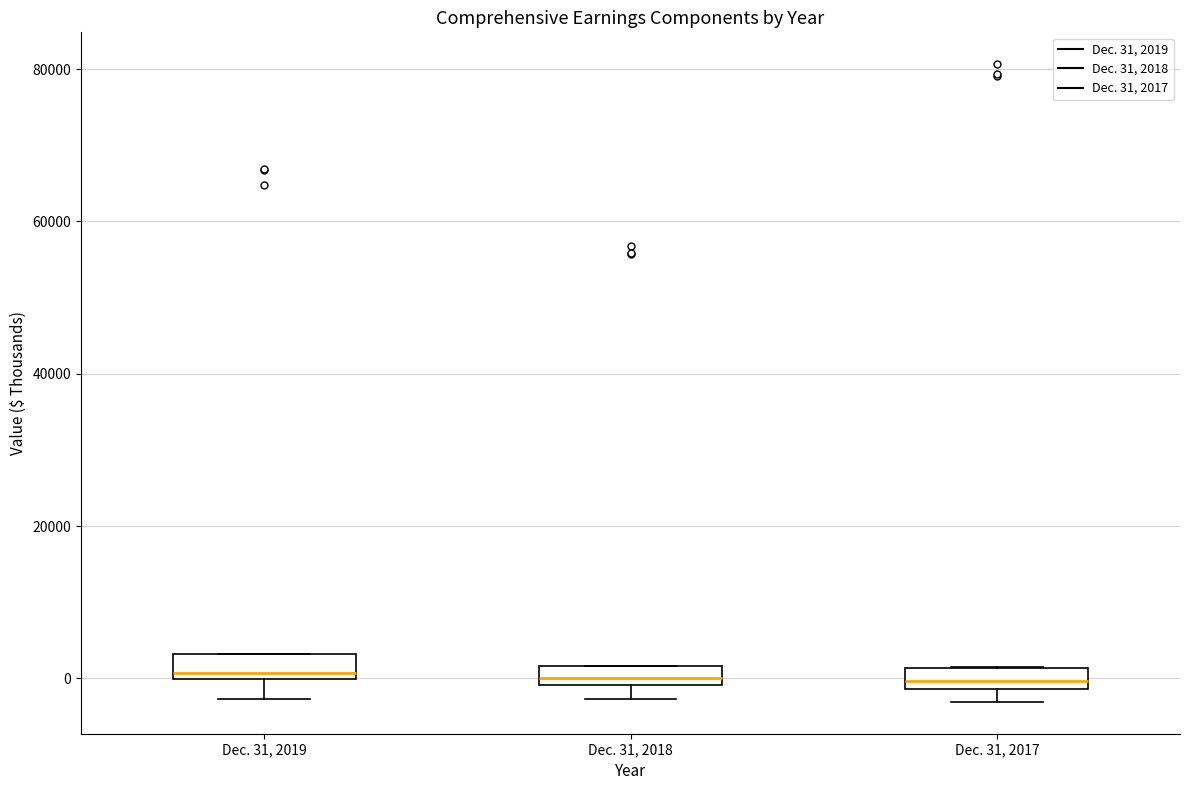

Where is the lower edge of the box for Dec. 31, 2019 on the y-axis? The values are not printed on the chart, so give them approximately, as read against the axis.

0